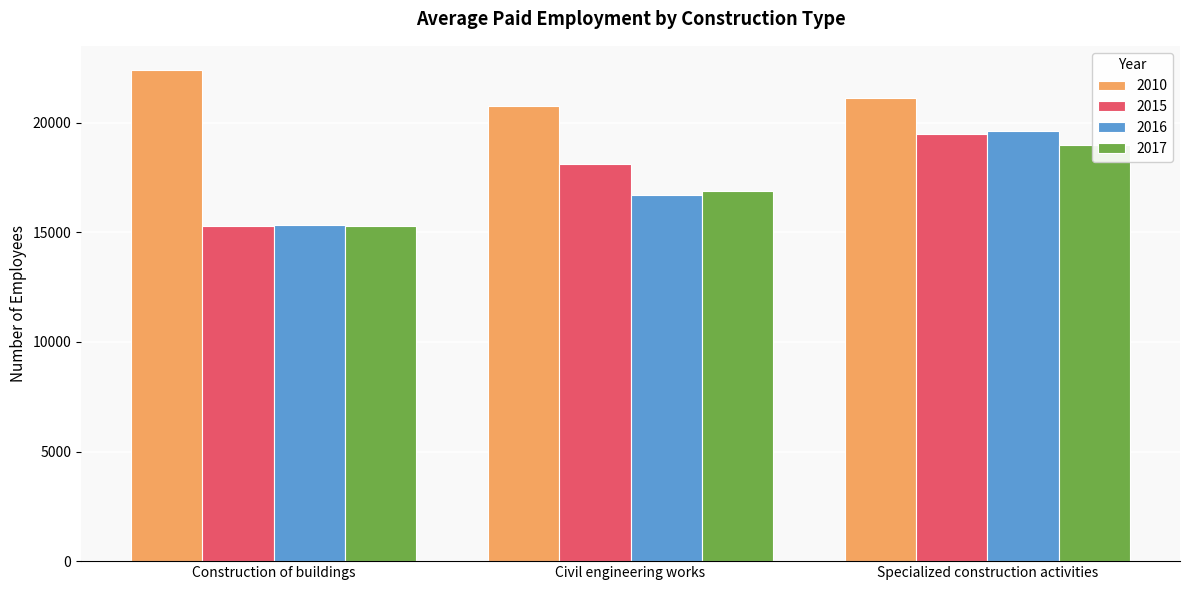

Is it true that 2010 equals 21122 at Specialized construction activities?

True